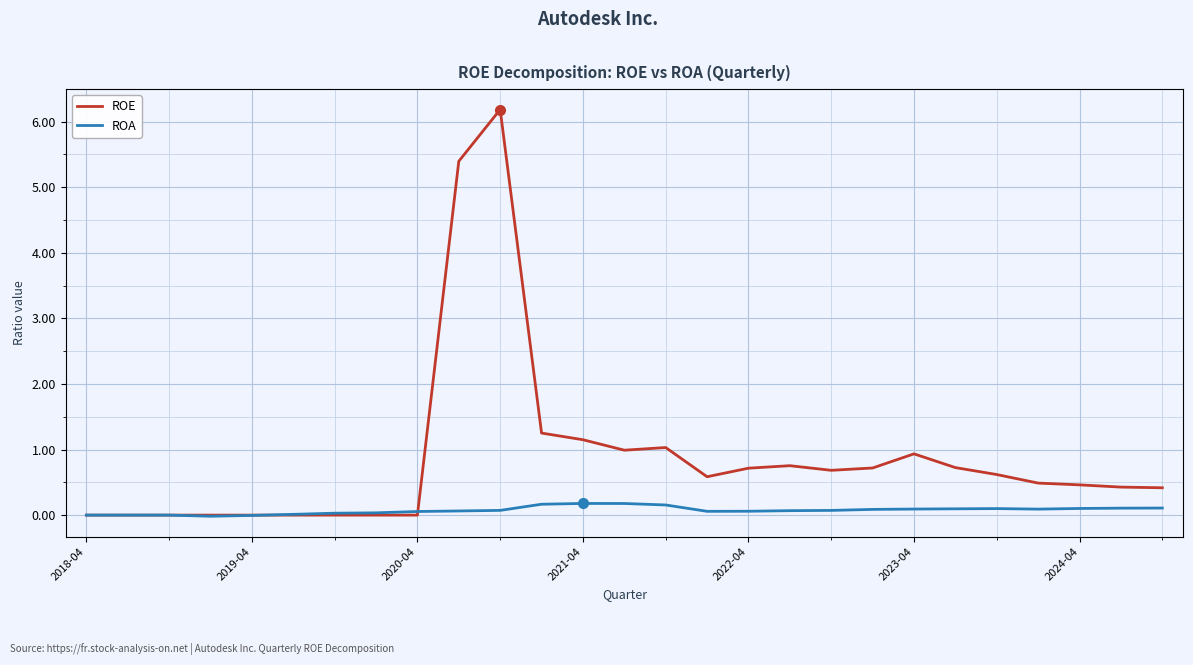

How many categories are shown in the chart?

27